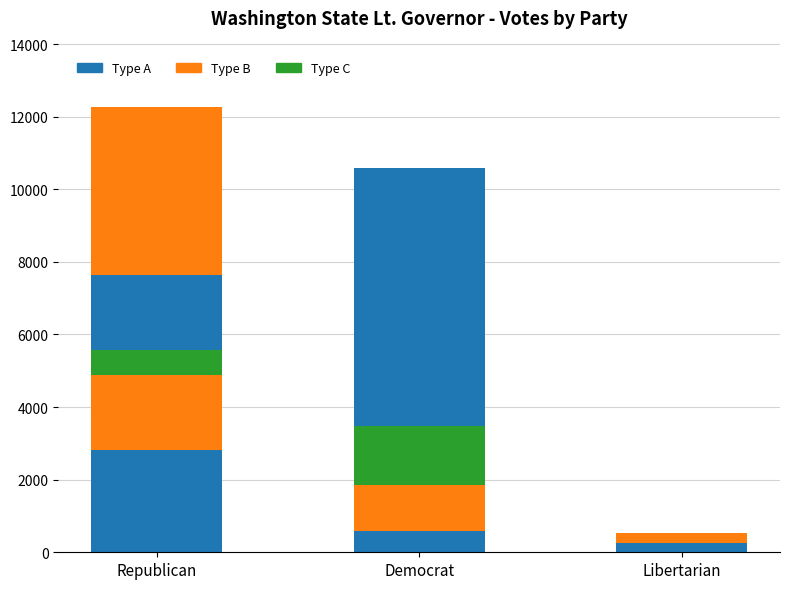

Is it true that Candidate Layer 1 equals 958 at Democrat?

False